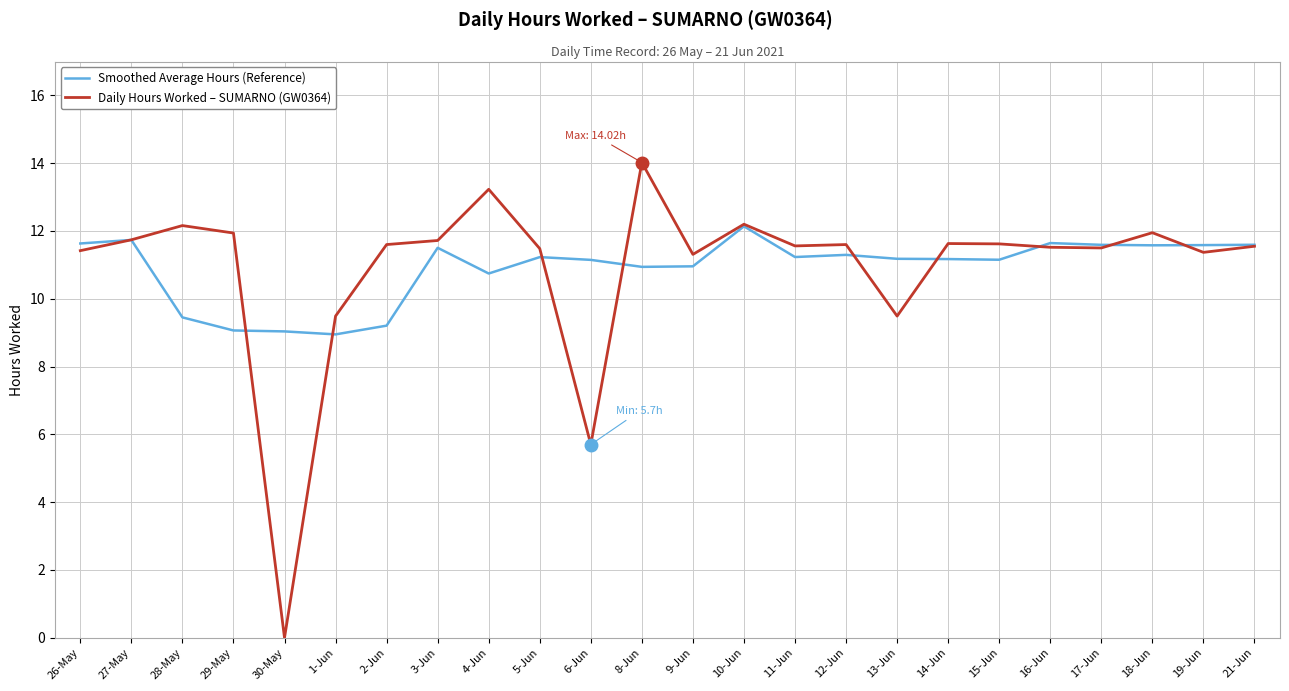

Does the chart display data point markers on the line(s)?

No